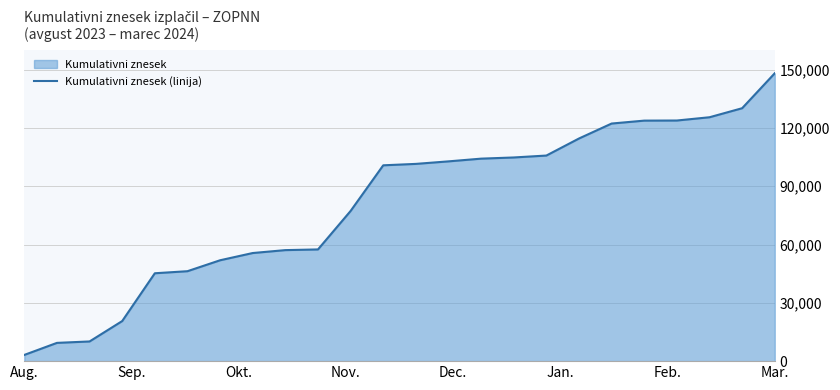

How many data points are less than 101524?

12